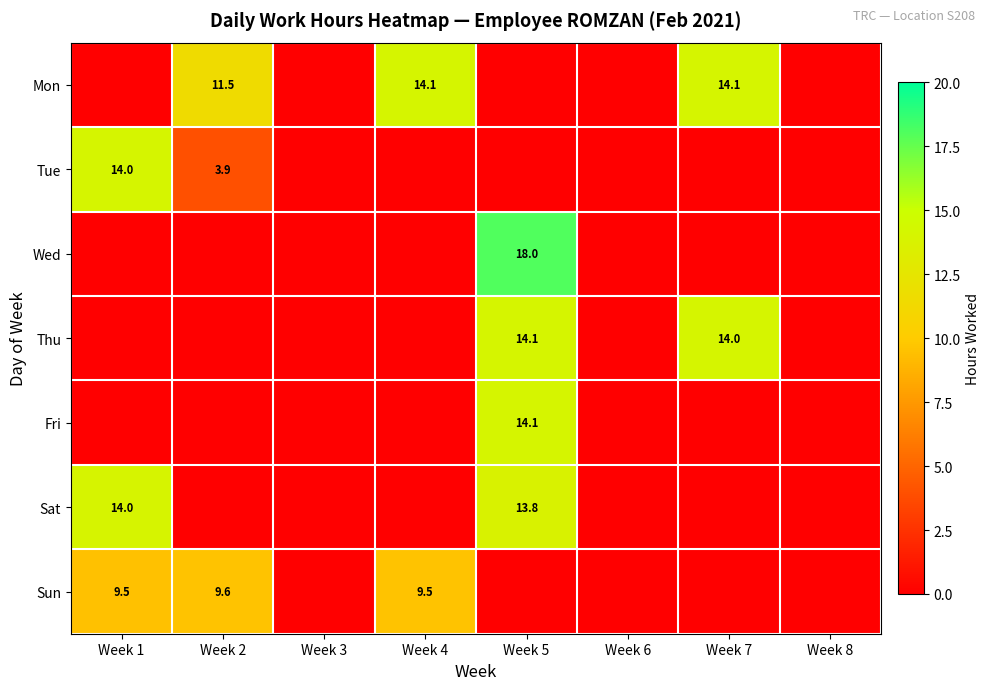

The Fri series shows 23.1 at Week 5. True or false?

False